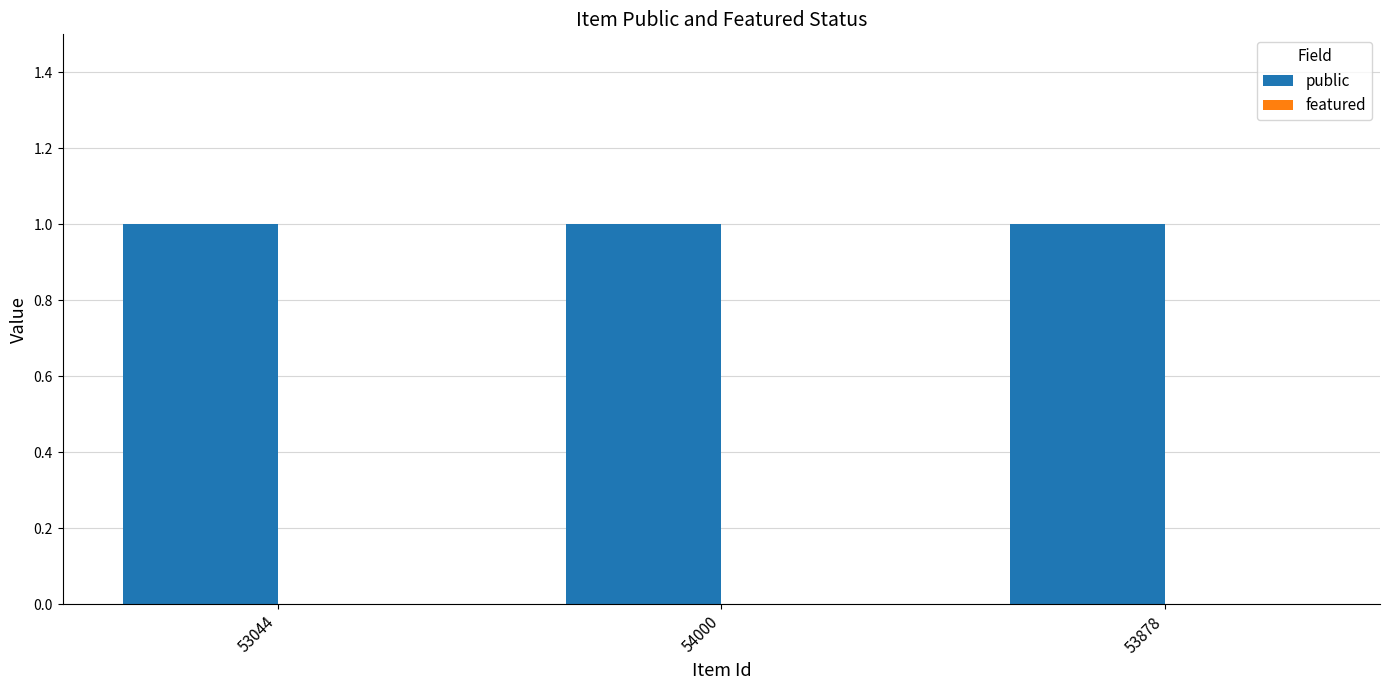

What is the sum of all public values?

3